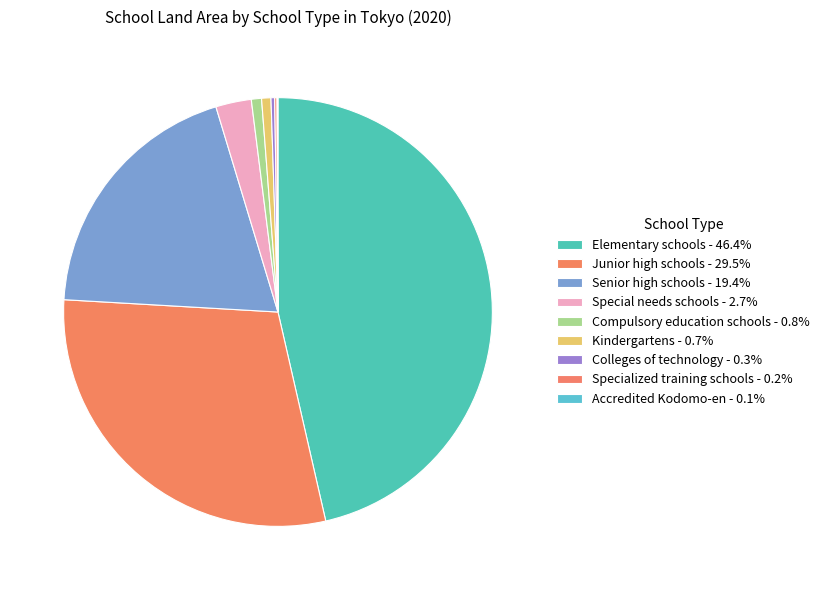

To the nearest percent, what is the difference between the Elementary schools and Special needs schools slice percentages?

44%